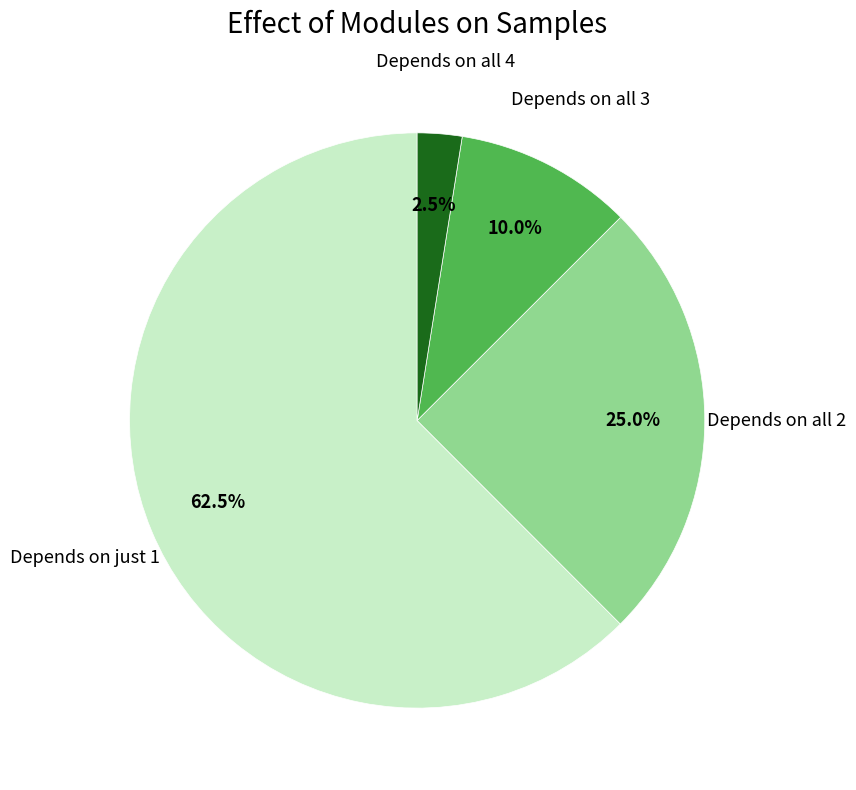

Is there any slice that represents more than half of the pie?

Yes